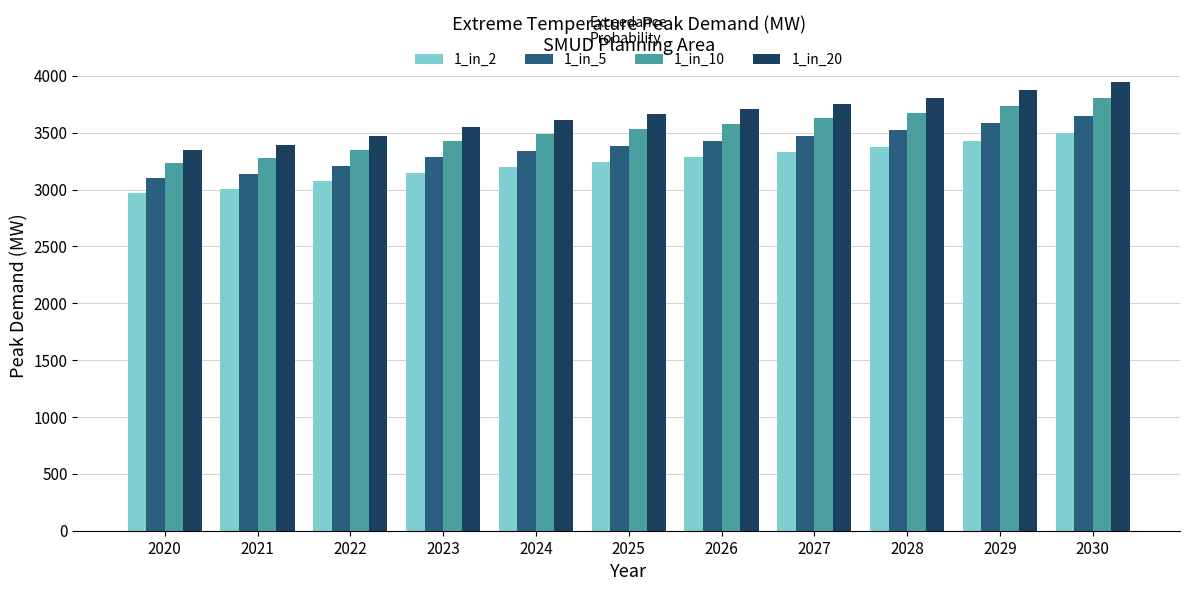

What is the minimum value shown in the chart?

2968.1